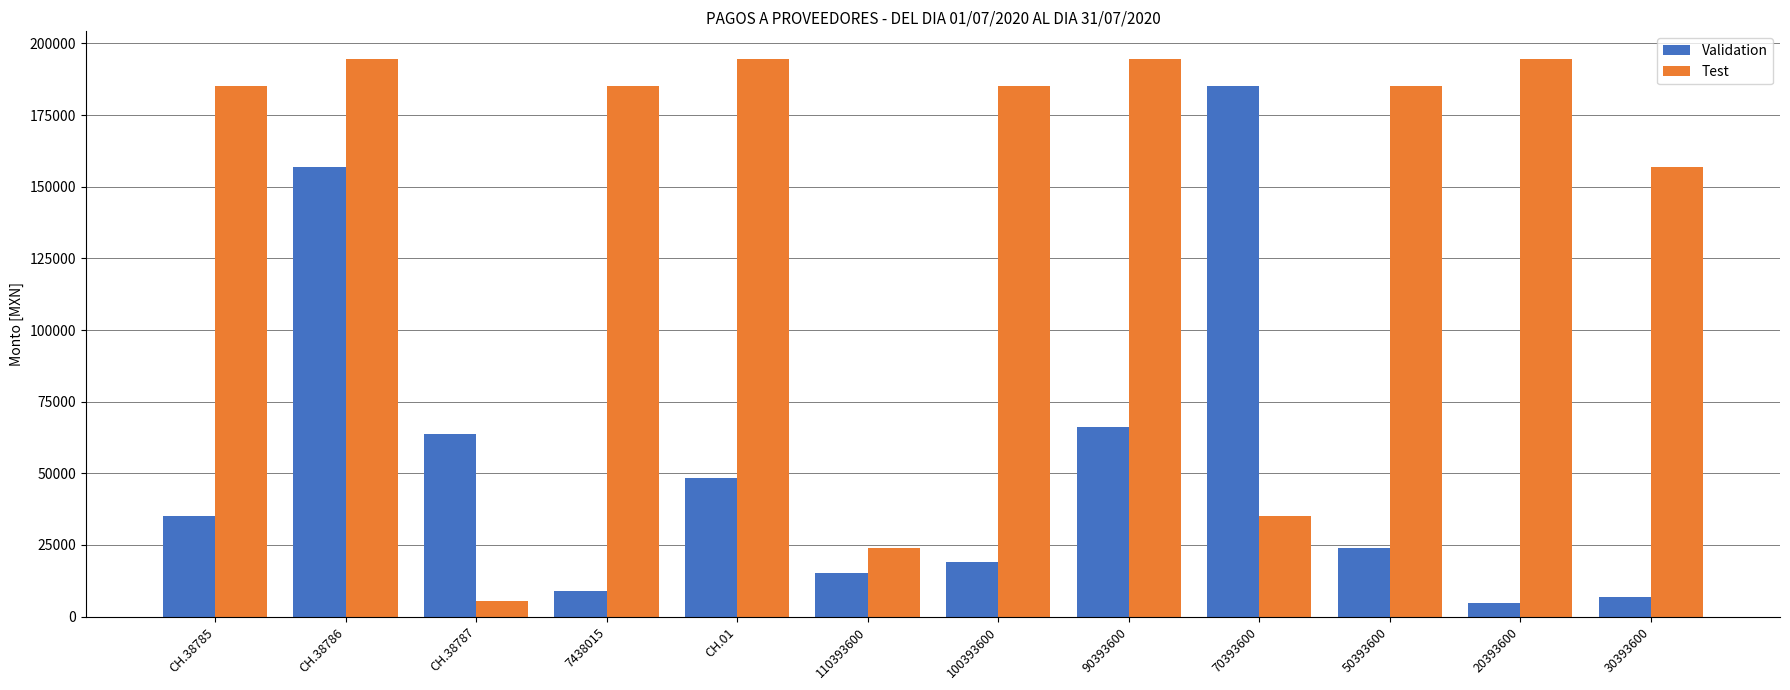

Which series has the largest range (max minus min)?

Test